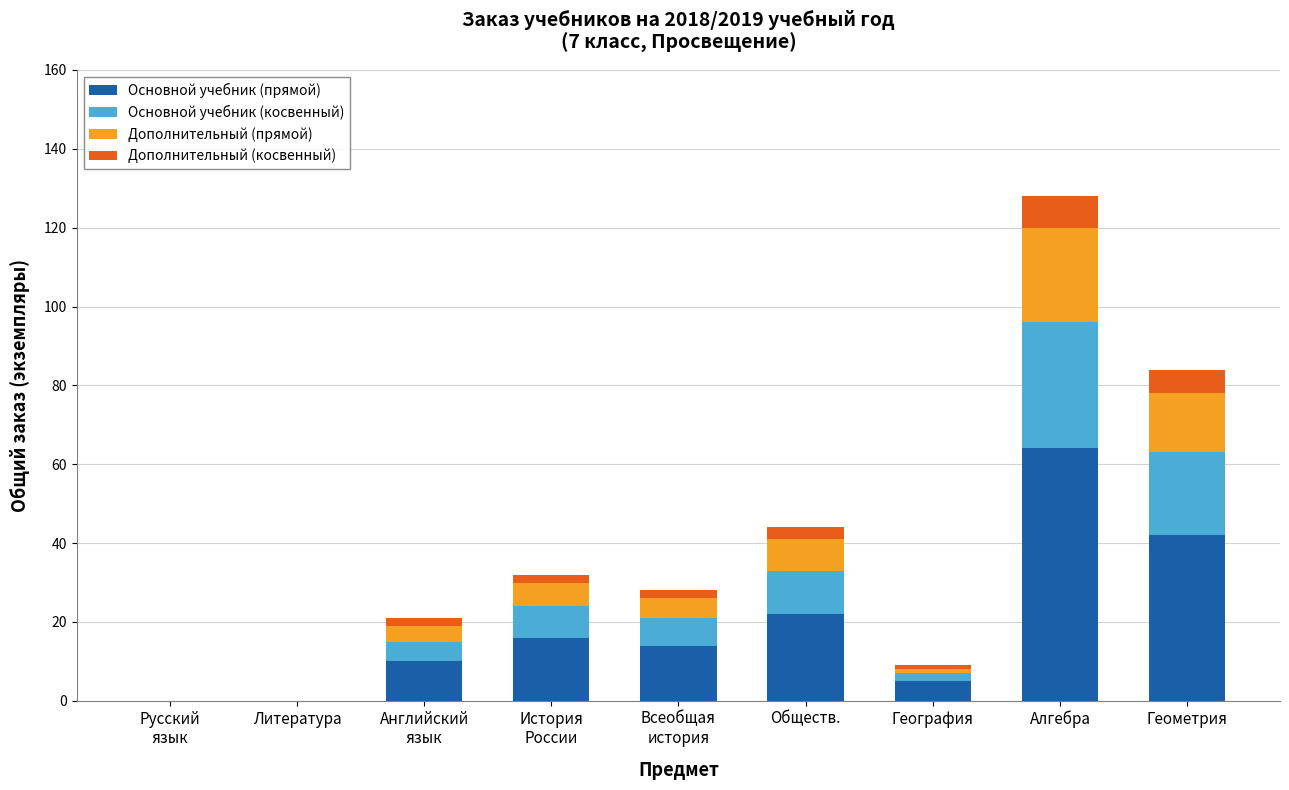

Which category has the highest value in the Основной учебник (прямой) series?

Алгебра